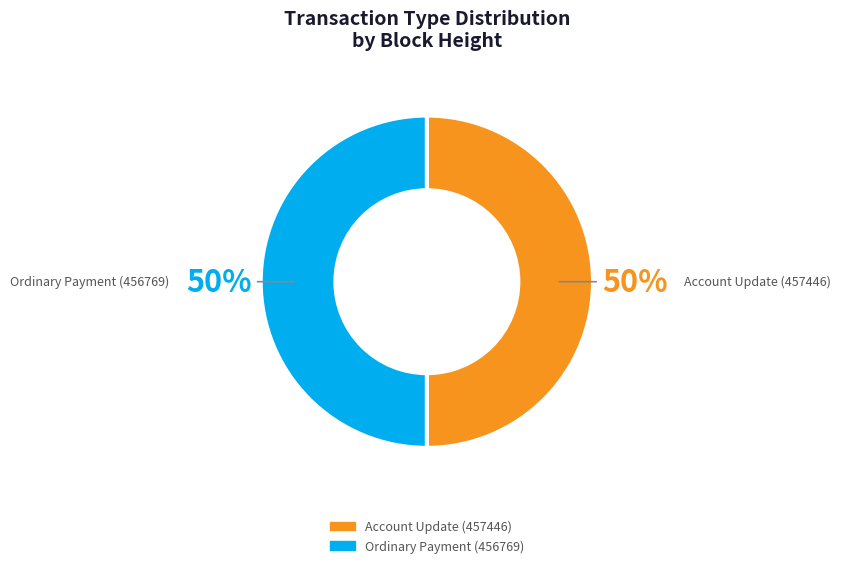

To the nearest percent, what portion does Ordinary Payment (456769) represent?

50%